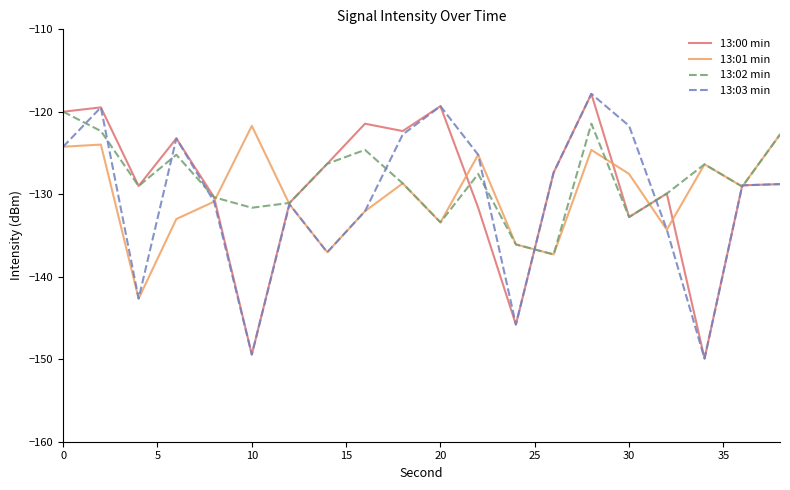

What is the lowest value of the 13:02 min series?

-137.3